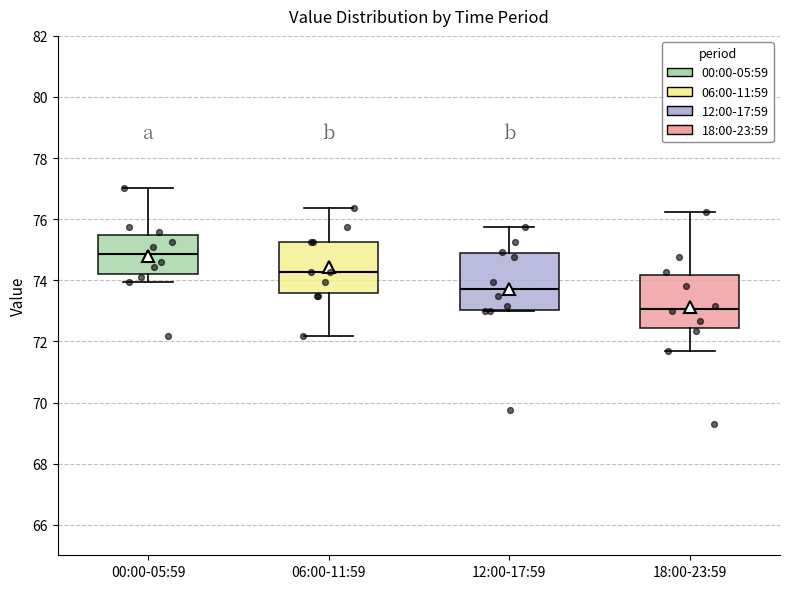

Reading left to right, transcribe this box plot: for each box, give where its median line is, the range the box spans, and where its two whiskers end, as read against the y-axis. The values are not printed on the chart, so give them approximately, as read against the axis.

00:00-05:59: median 74.8, box 74.2 to 75.4, whiskers 74.0 to 77.0
06:00-11:59: median 74.2, box 73.6 to 75.2, whiskers 72.2 to 76.4
12:00-17:59: median 73.8, box 73.0 to 74.8, whiskers 73.0 to 75.8
18:00-23:59: median 73.0, box 72.4 to 74.2, whiskers 71.8 to 76.2